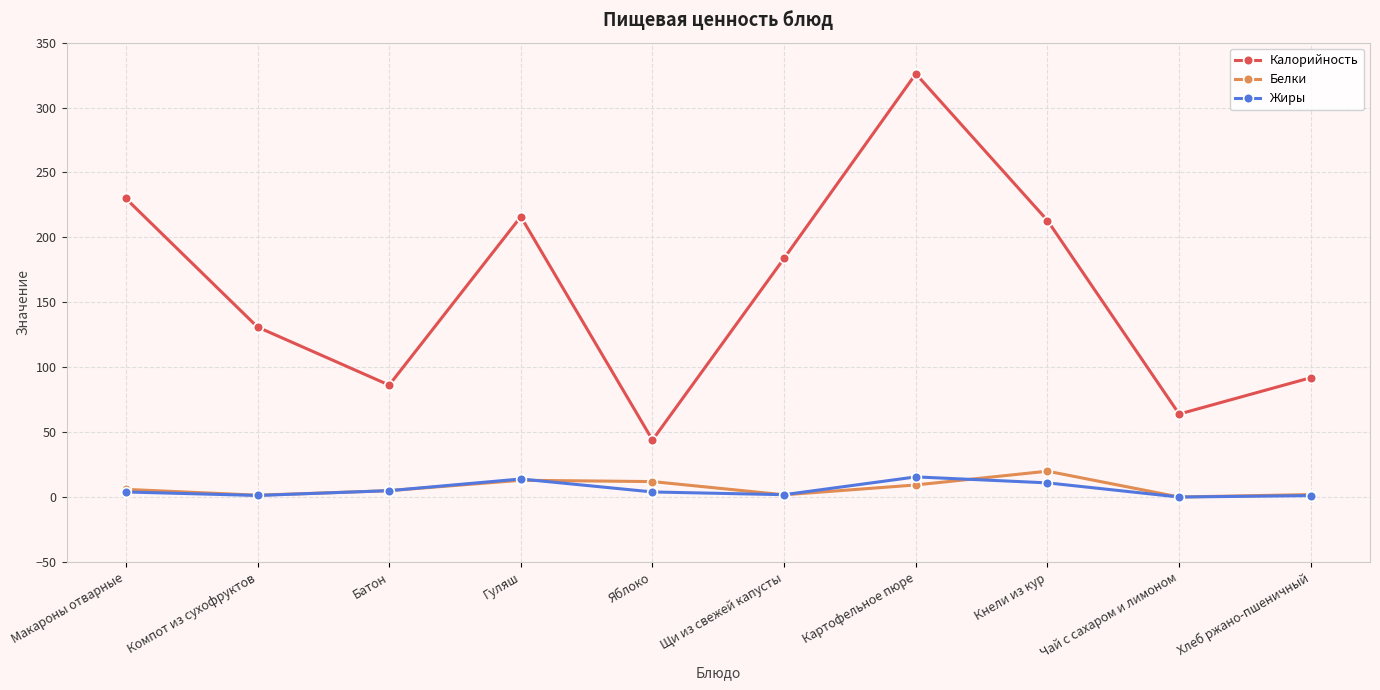

What is the difference between the Жиры values at Хлеб ржано-пшеничный and Гуляш?

12.8